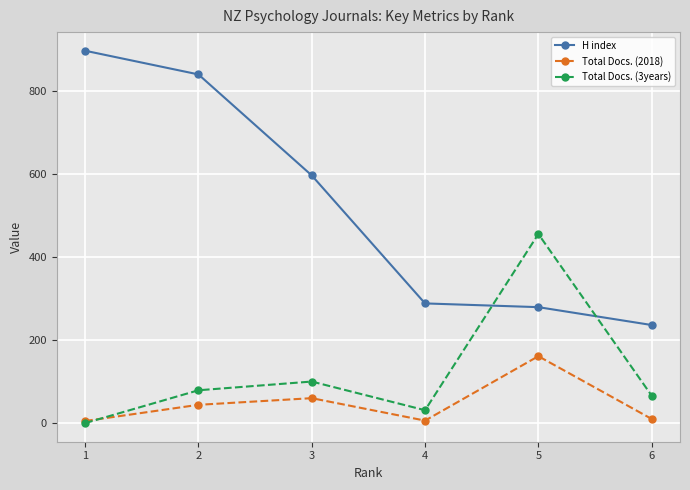

At how many categories does at least one series exceed 50?

6